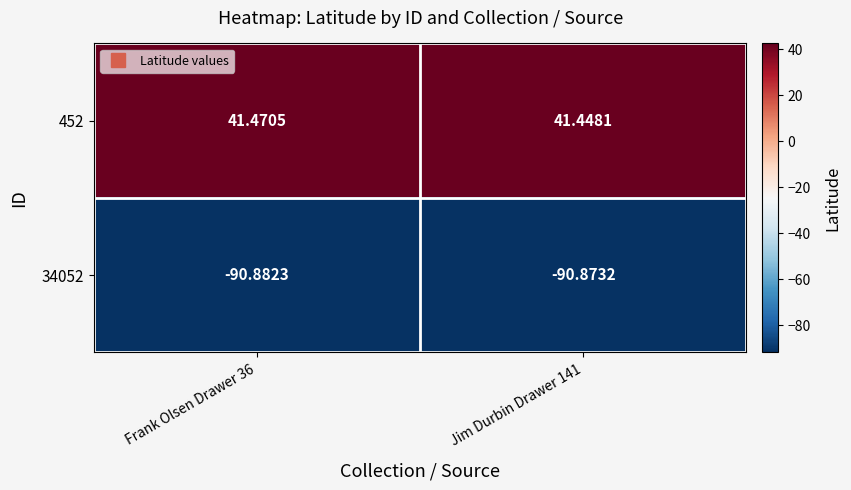

Is the value of 34052 at Frank Olsen Drawer 36 greater than the value of 452 at Jim Durbin Drawer 141?

No